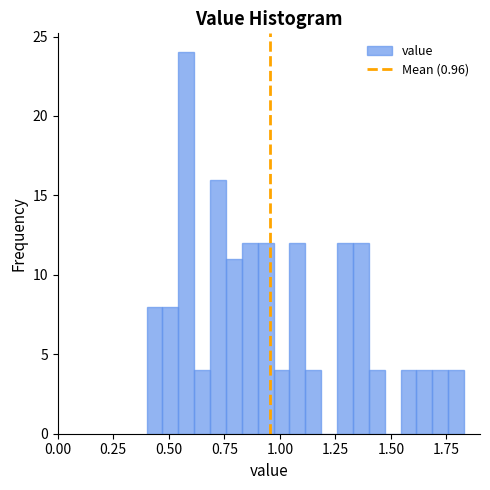

Around what value on the x-axis is the tallest bar? Give the approximate position of its centre, as read against the axis.

0.60